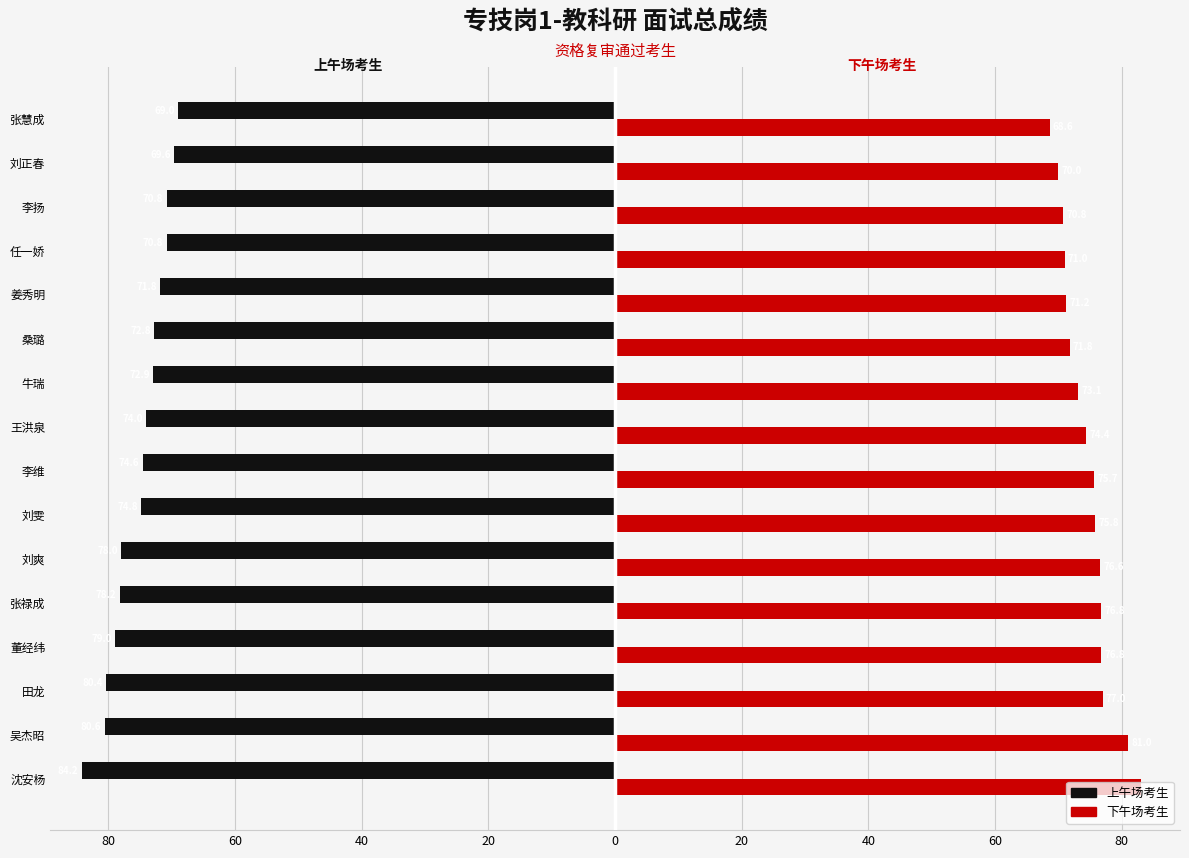

What are all the series names shown in the legend?

上午场考生, 下午场考生